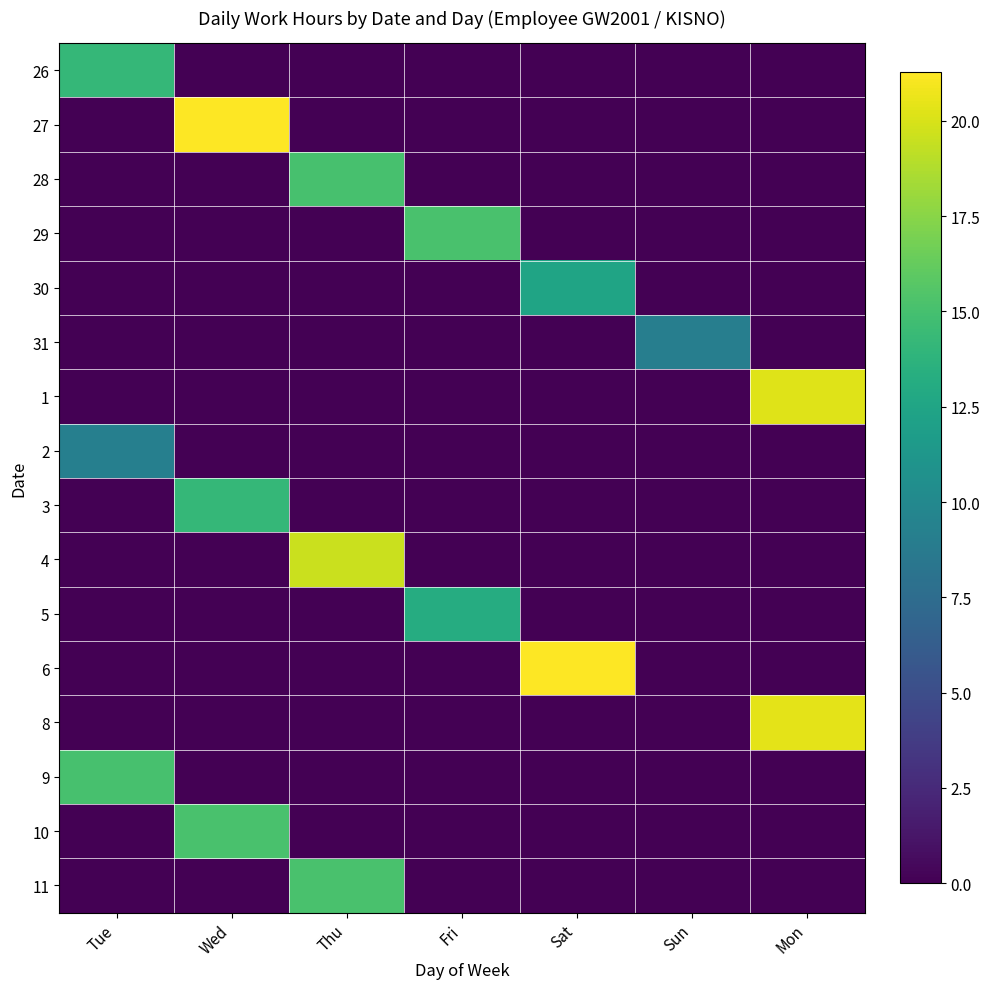

Rank the series by their maximum value, from lowest to highest.

31, 2, 30, 5, 3, 26, 28, 9, 29, 10, 11, 4, 1, 8, 6, 27